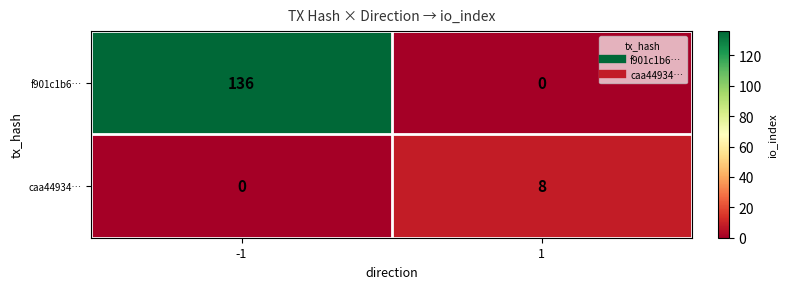

Which series has the largest total across all categories?

f901c1b6…